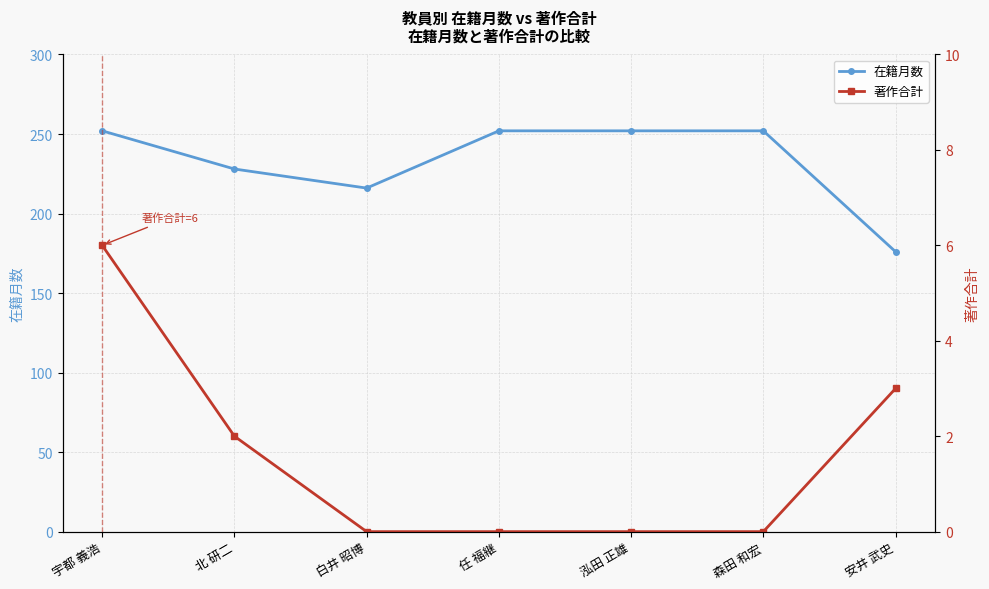

Does the chart have visible grid lines?

Yes